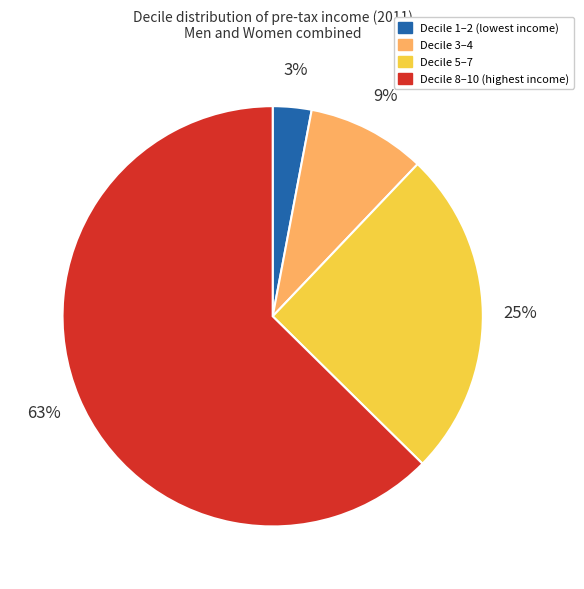

To the nearest percent, what percentage of the pie is Decile 8–10 (highest income)?

63%